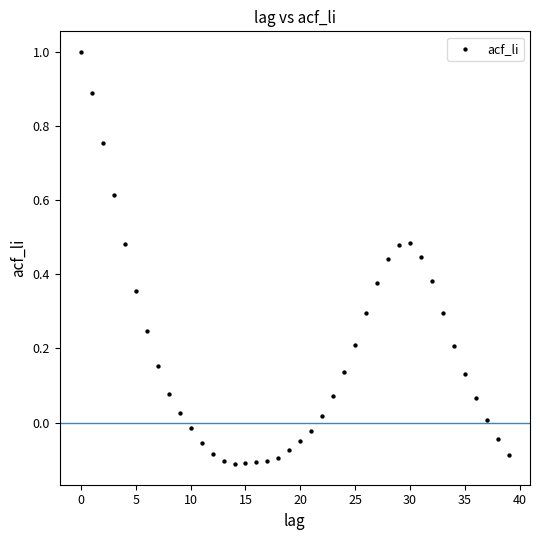

What is the range of Y values (max minus min)?

1.1